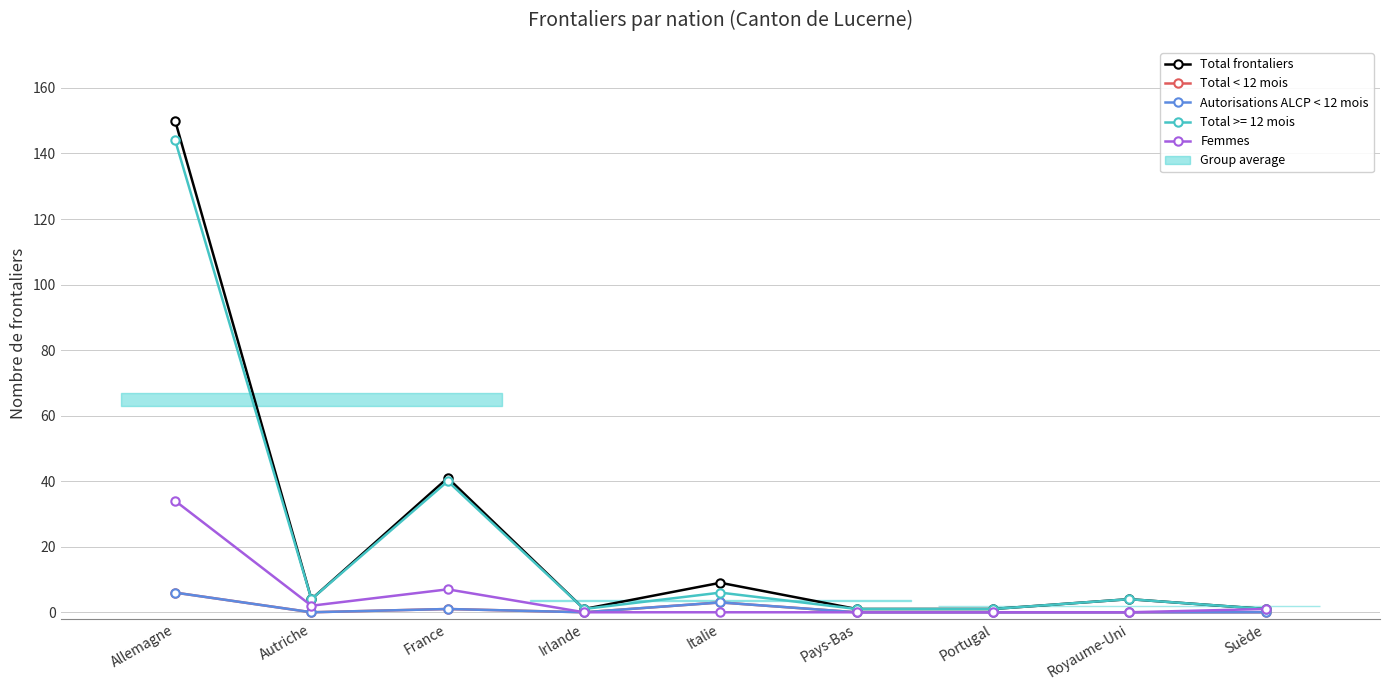

At which category does the chart reach its peak across all series?

Allemagne